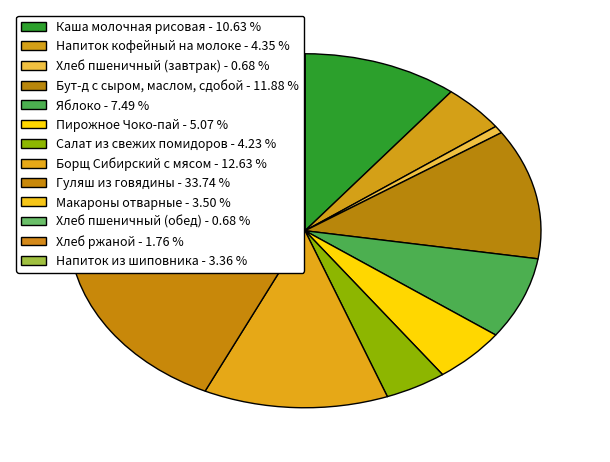

True or false: Бут-д с сыром, маслом, сдобой accounts for 20% of the total.

False